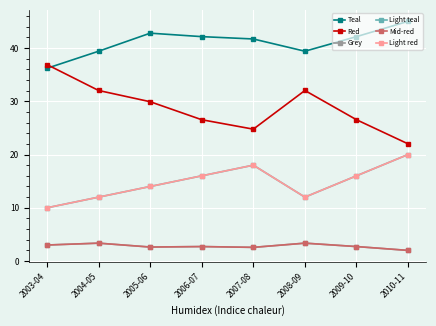

How many data points in Light teal are less than 16?

4